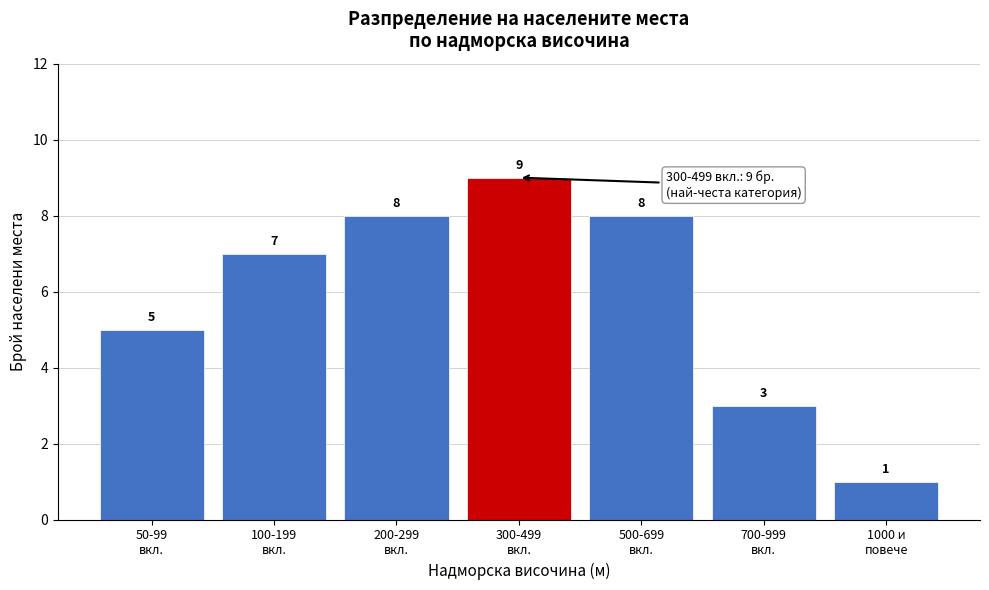

Reading left to right, extract all data points from this chart.

5	7	8	9	8	3	1